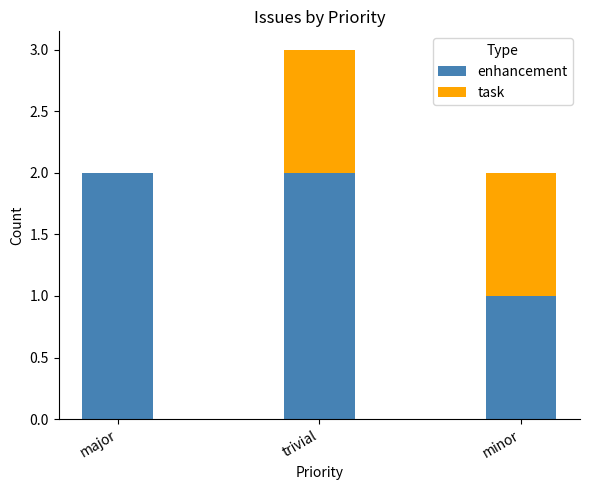

Reading left to right, what are the values for enhancement?

major=2	trivial=2	minor=1